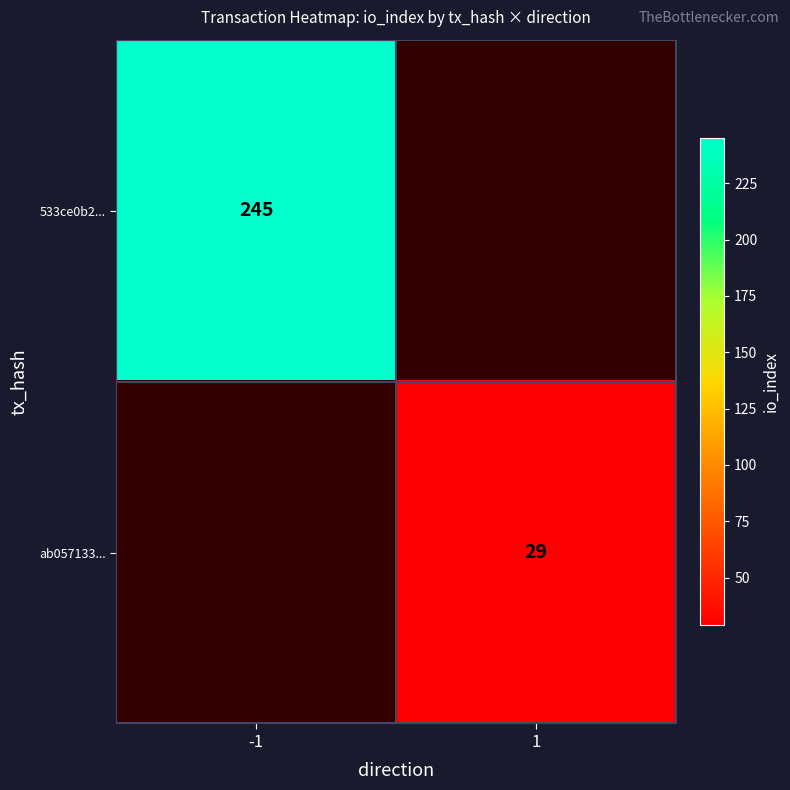

Is the value of ab057133... at 1 greater than the value of 533ce0b2... at -1?

No